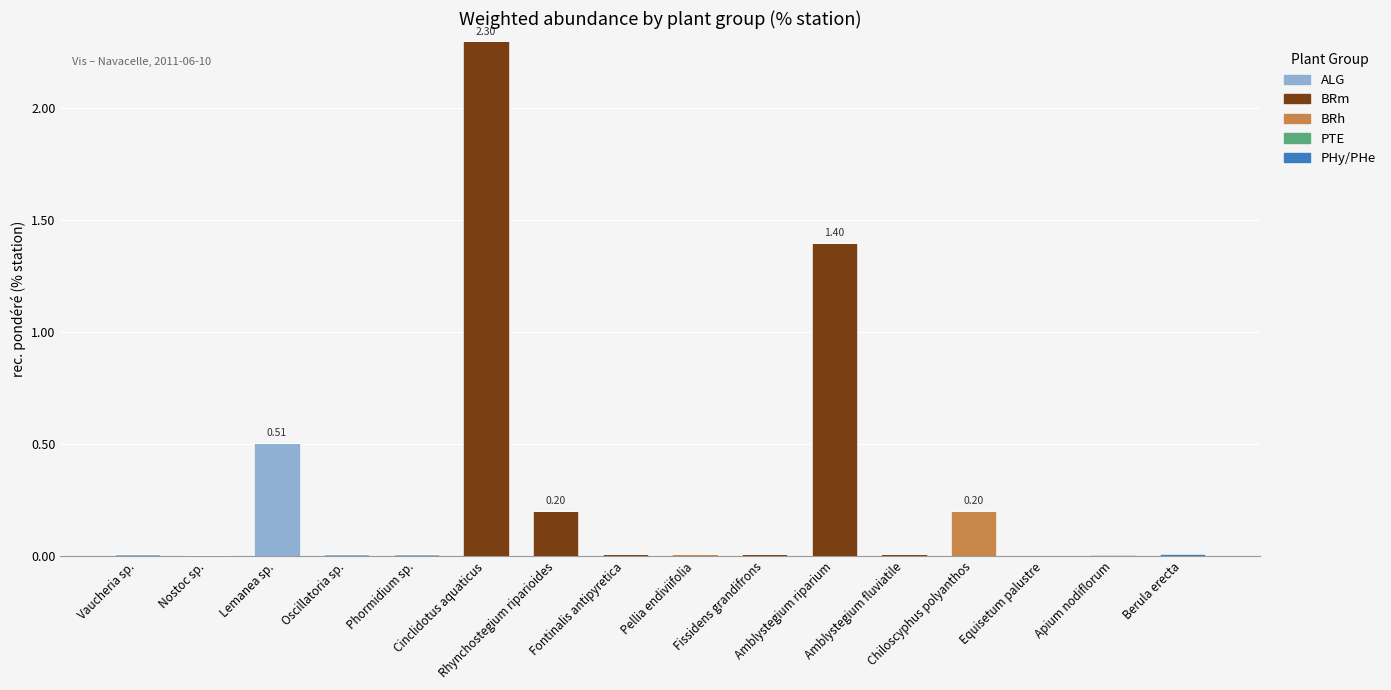

What is the label of the 5th bar from the right?

Amblystegium fluviatile